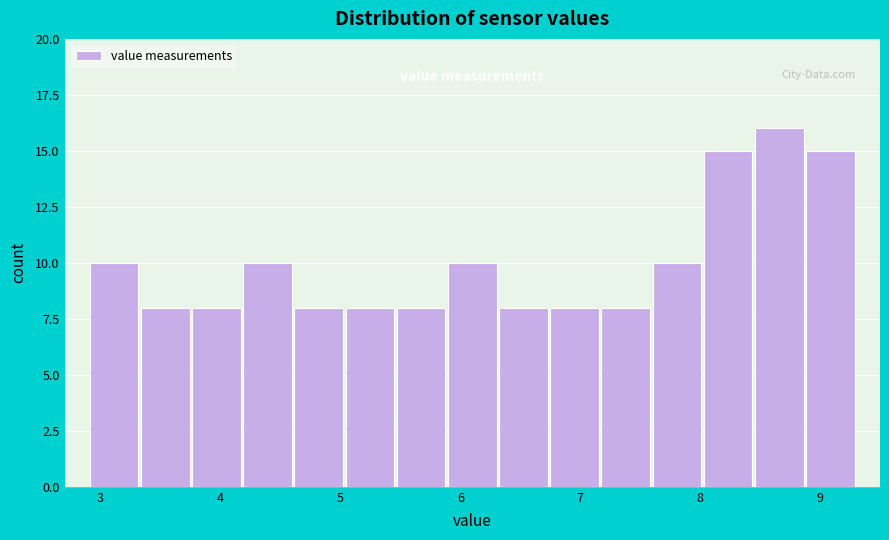

Reading left to right, transcribe this chart: for each bar, give the range it covers on the x-axis and its height. Neither the bar edges nor the heights are printed on the chart, so give them approximately, as read against the axes.

2.9 to 3.3: 10
3.3 to 3.8: 8
3.8 to 4.2: 8
4.2 to 4.6: 10
4.6 to 5.0: 8
5.0 to 5.5: 8
5.5 to 5.9: 8
5.9 to 6.3: 10
6.3 to 6.7: 8
6.7 to 7.2: 8
7.2 to 7.6: 8
7.6 to 8.0: 10
8.0 to 8.4: 15
8.4 to 8.9: 16
8.9 to 9.3: 15